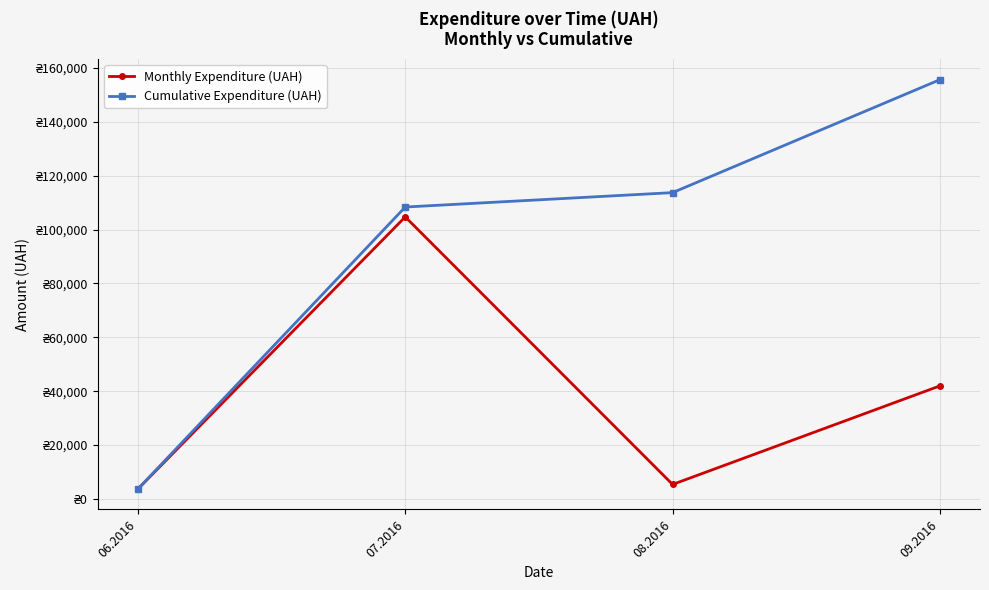

What is the value of the Monthly Expenditure (UAH) point at the 1st from the left?

3665.0